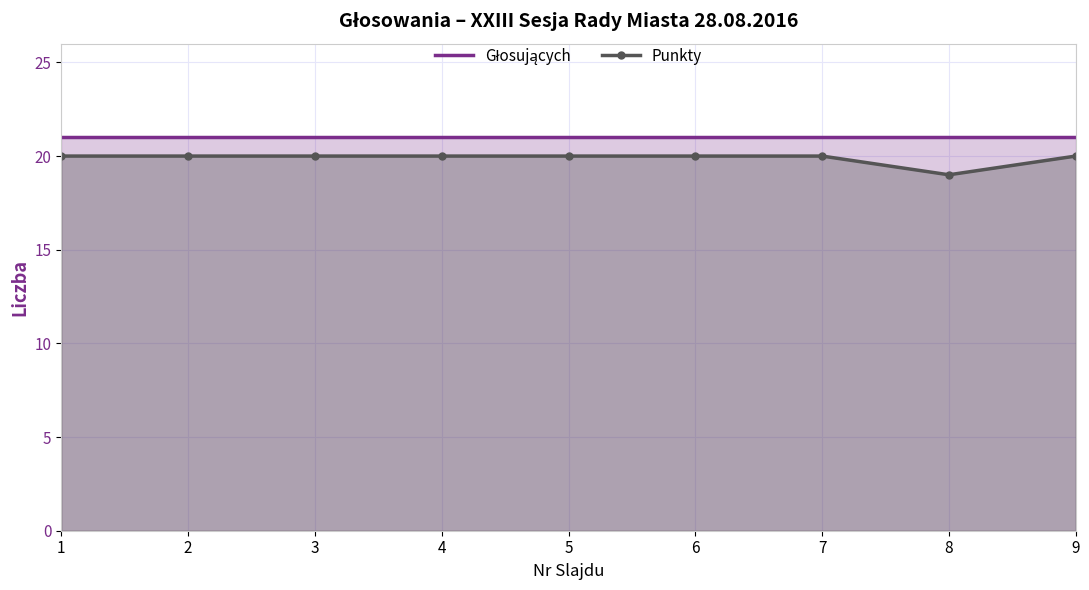

What is the minimum value for Głosujących?

21